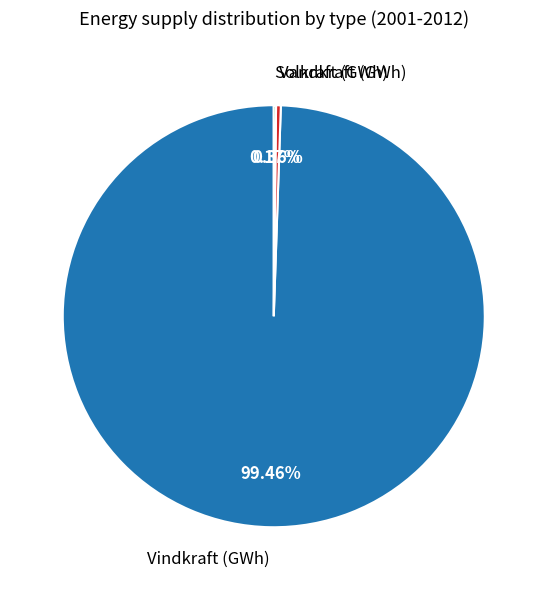

To the nearest percent, what percentage of the pie is Vindkraft (GWh)?

99%